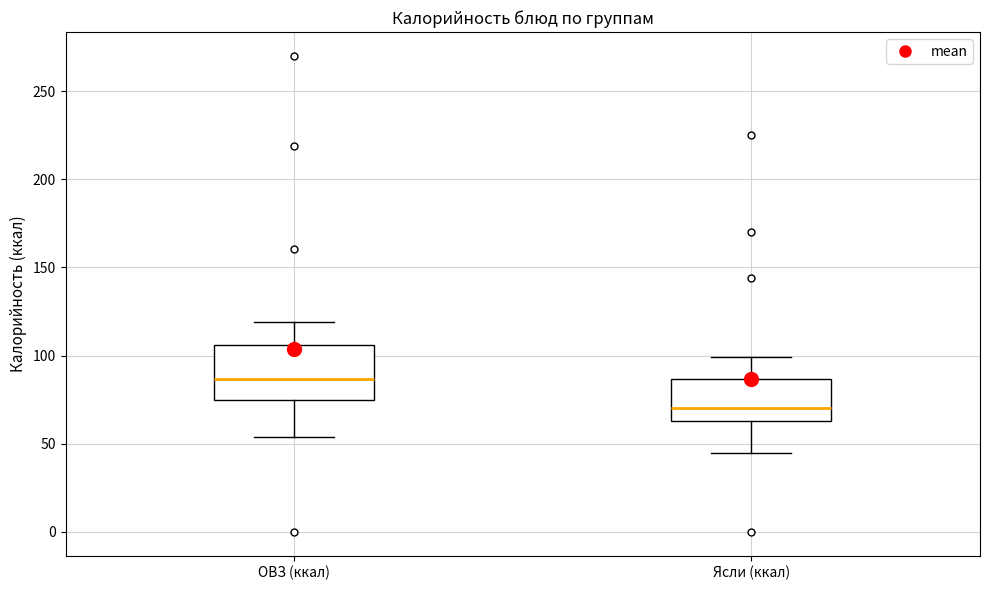

Reading left to right, transcribe this box plot: for each box, give where its median line is, the range the box spans, and where its two whiskers end, as read against the y-axis. The values are not printed on the chart, so give them approximately, as read against the axis.

ОВЗ (ккал): median 85, box 75 to 105, whiskers 55 to 120
Ясли (ккал): median 70, box 65 to 85, whiskers 45 to 100